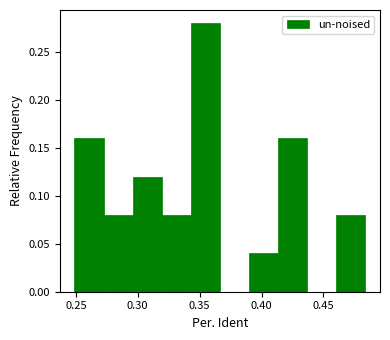

Reading left to right, transcribe this chart: for each bar, give the range it covers on the x-axis and its height. Neither the bar edges nor the heights are printed on the chart, so give them approximately, as read against the axes.

0.250 to 0.270: 0.16
0.270 to 0.295: 0.08
0.295 to 0.320: 0.12
0.320 to 0.345: 0.08
0.345 to 0.365: 0.28
0.365 to 0.390: 0
0.390 to 0.415: 0.04
0.415 to 0.435: 0.16
0.435 to 0.460: 0
0.460 to 0.485: 0.08